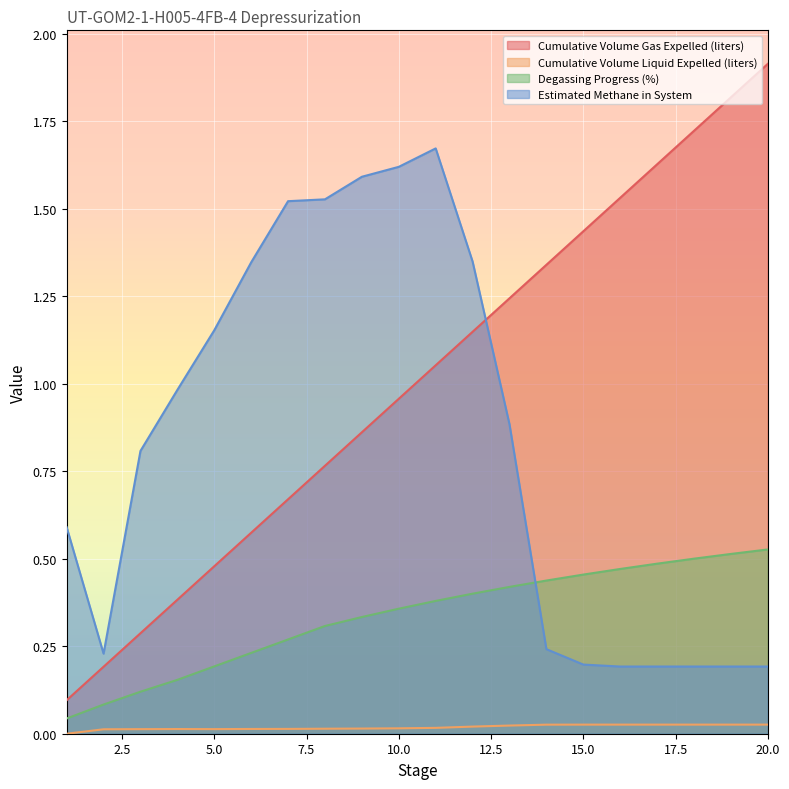

Which series has the widest spread of values?

Cumulative Volume Gas Expelled (liters)